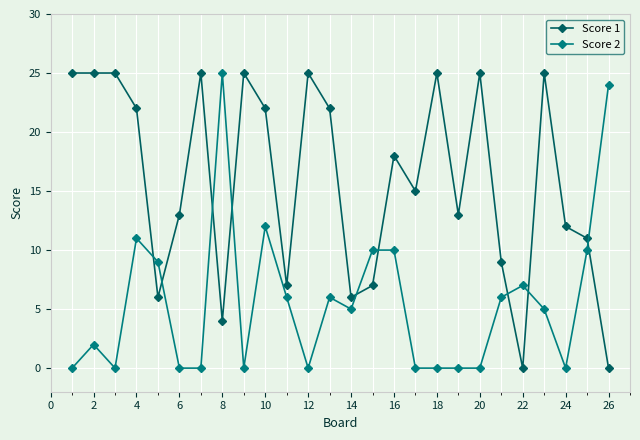

What are all the series names shown in the legend?

Score 1, Score 2